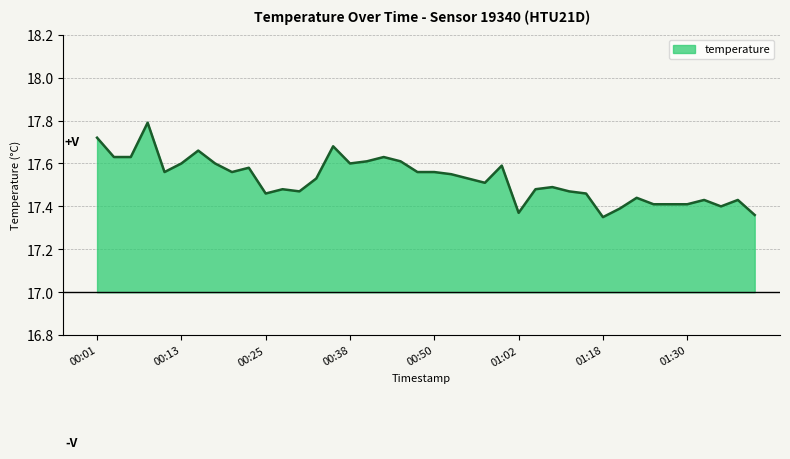

Does the chart have visible grid lines?

Yes